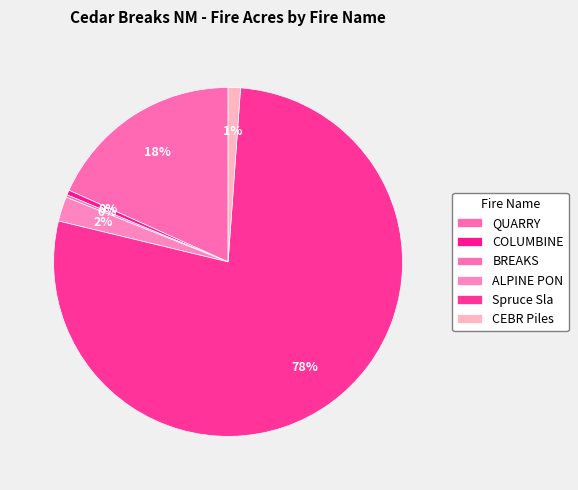

Is it true that CEBR Piles is 1% of the pie?

True